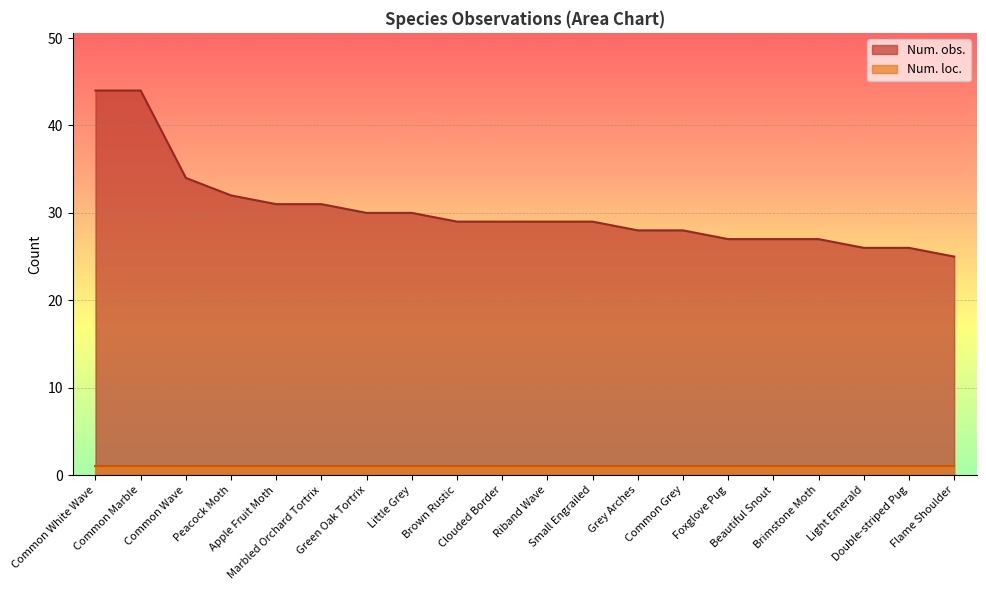

The chart shows a value of 25 at Flame Shoulder. True or false?

True